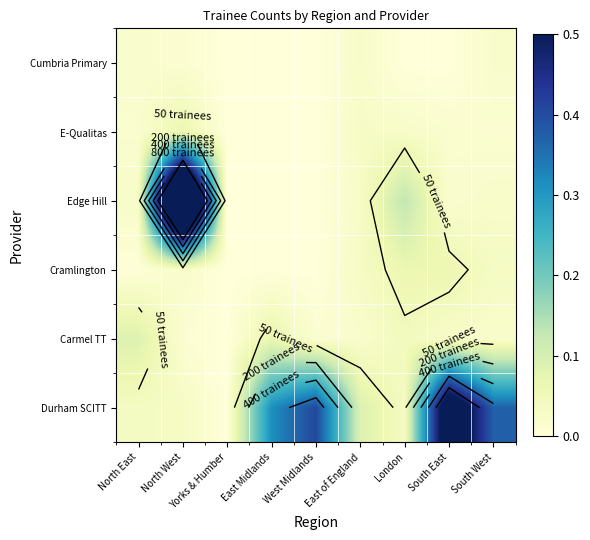

Is it true that Carmel TT equals 0.0 at Yorks & Humber?

True